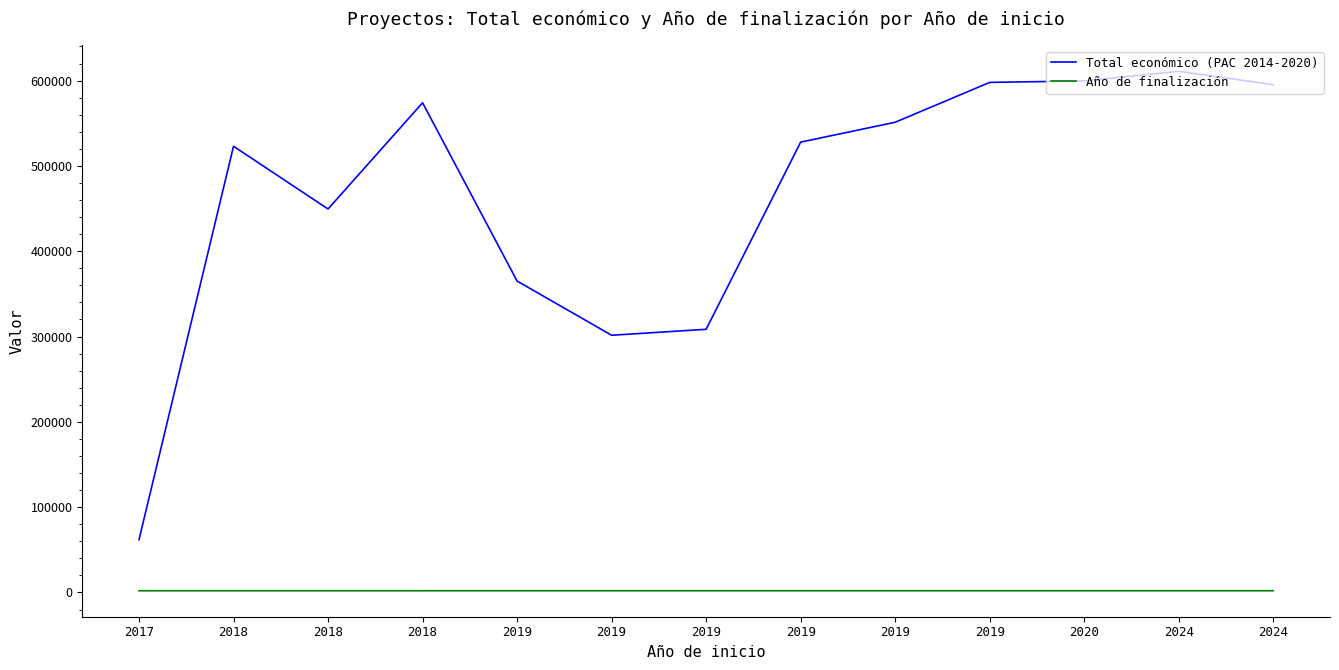

Which label corresponds to the largest value in the chart?

2024